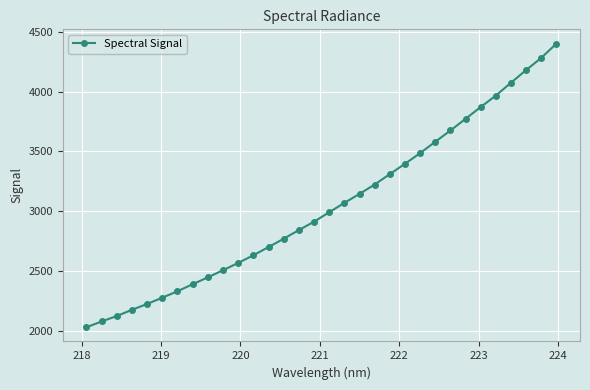

What is the minimum value shown in the chart?

2030.0